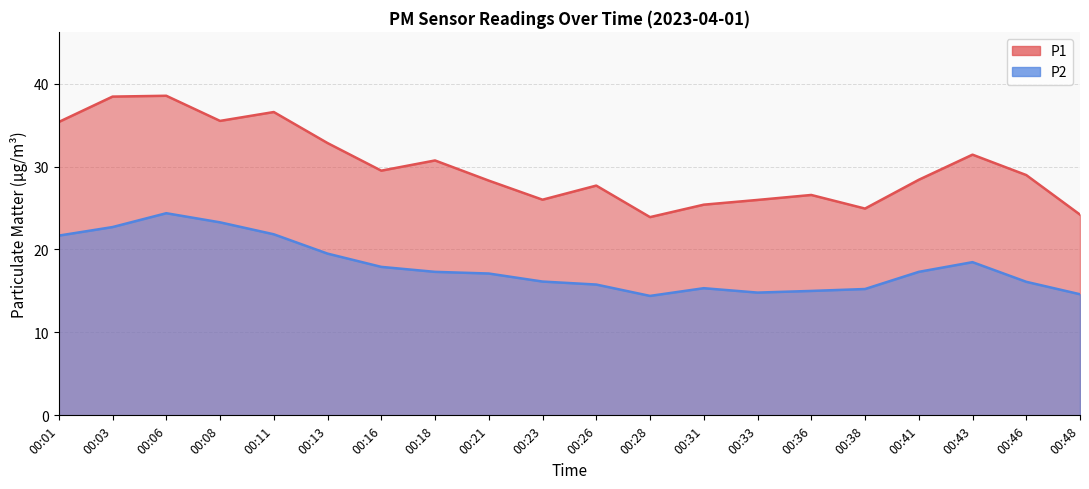

At which category does P1 reach its first local peak?

00:06